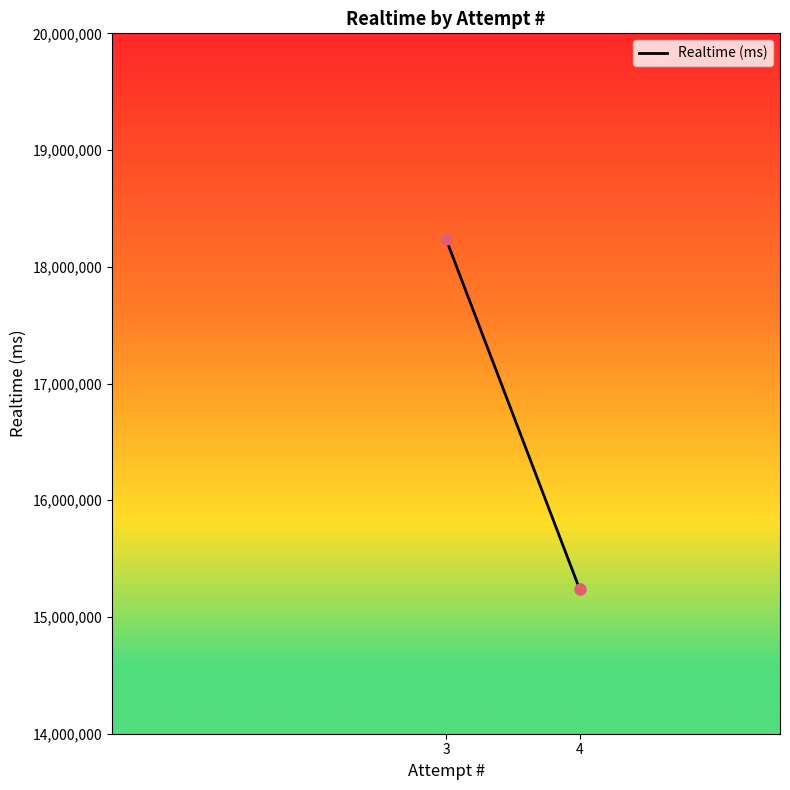

What is the range of Y values (max minus min)?

2999731